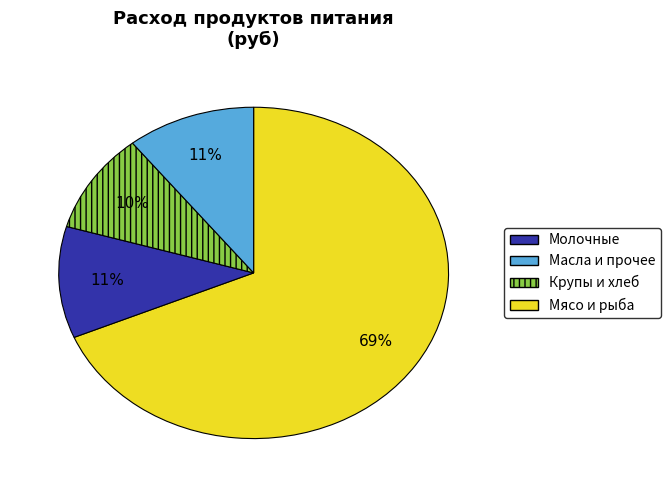

To the nearest percent, what is the average slice percentage?

25%